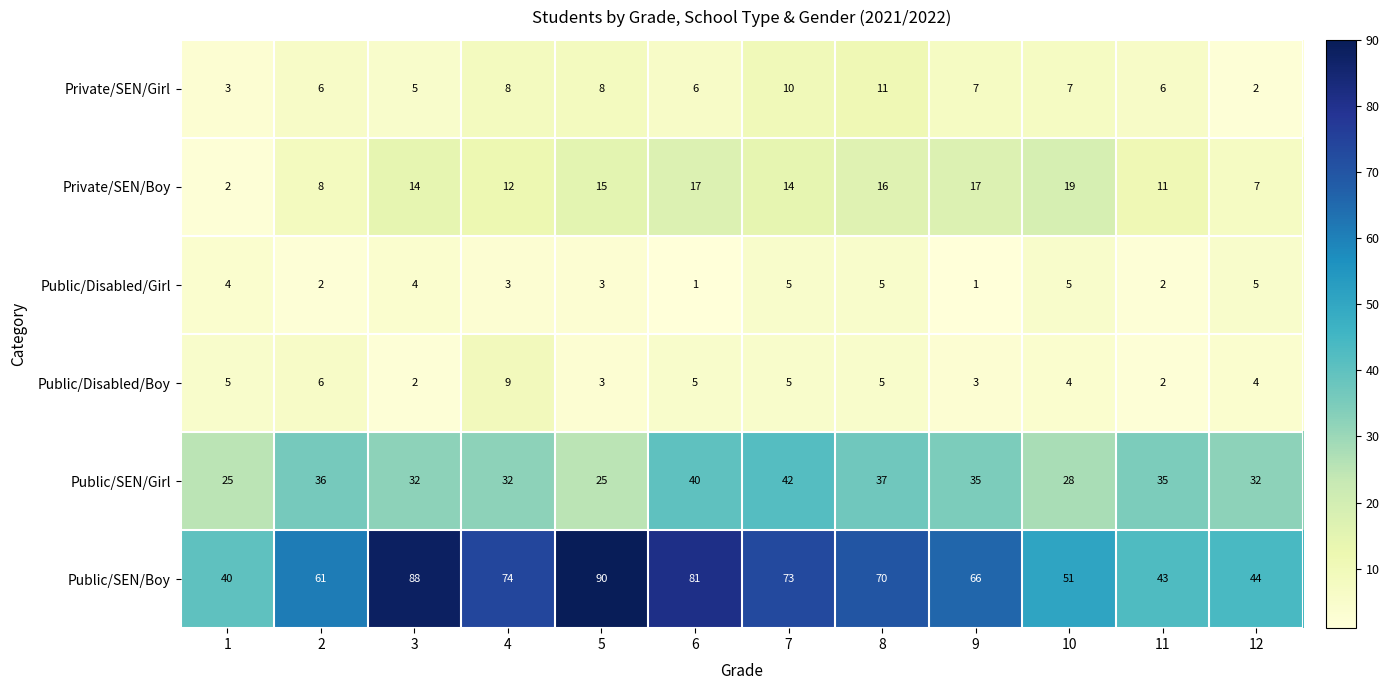

Between 3 and 11, which series saw the biggest shift?

Public/SEN/Boy